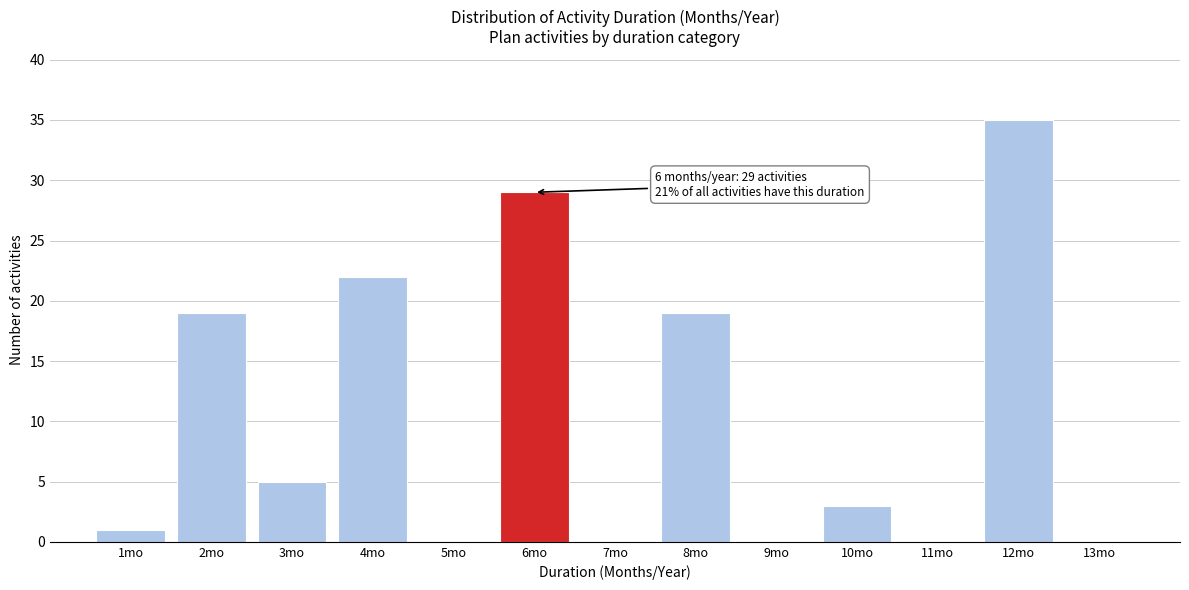

Which range on the x-axis has the tallest bar?

11.5 to 12.5